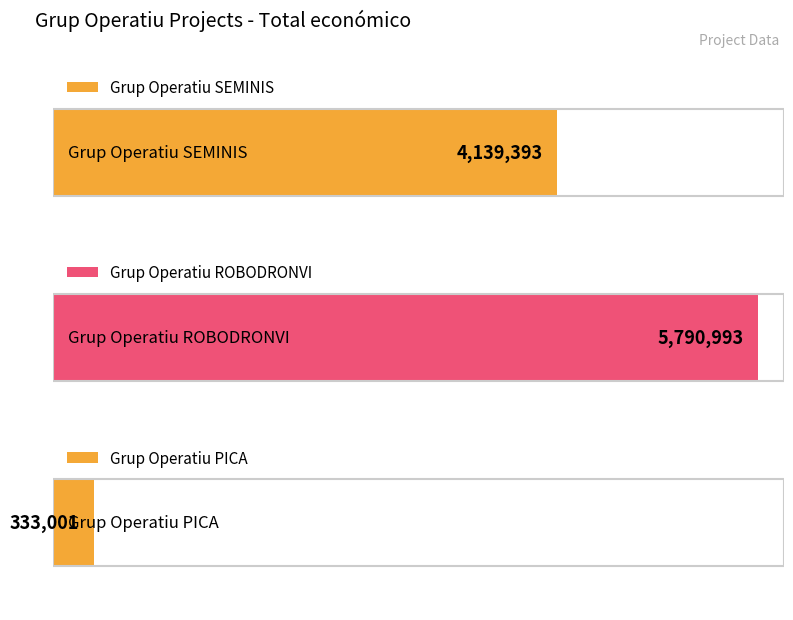

The chart shows a value of 5790993 at ROBODRONVI. True or false?

True